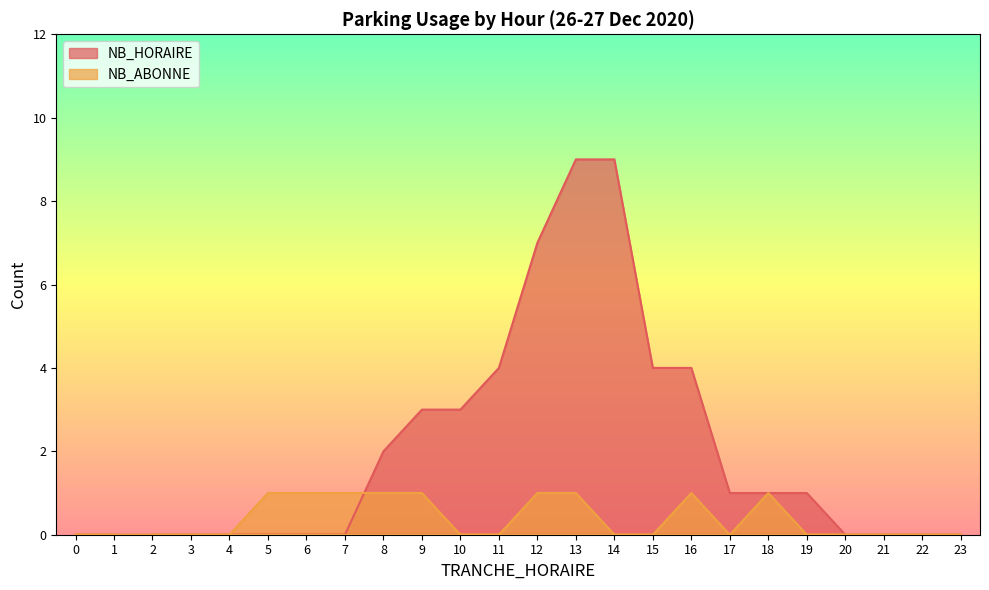

What is the highest value of the NB_HORAIRE series?

9